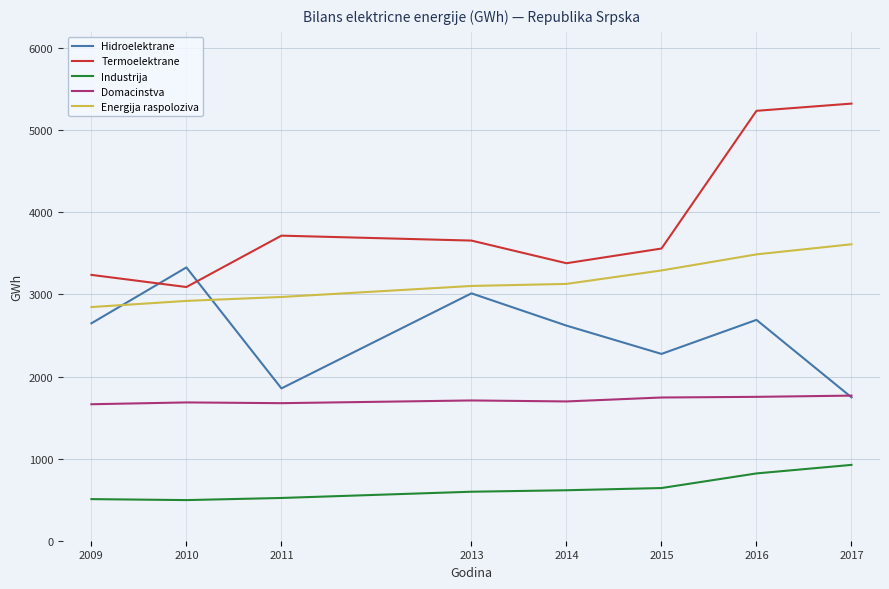

Read the Energija raspoloziva value at 2013.

3104